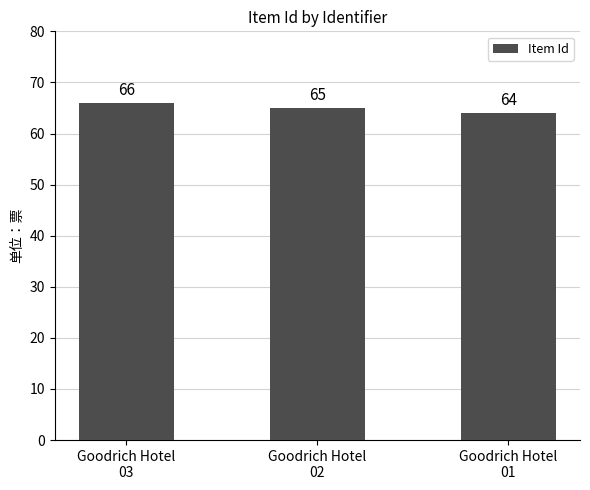

What is the change in value from Goodrich Hotel
03 to Goodrich Hotel
02?

-1